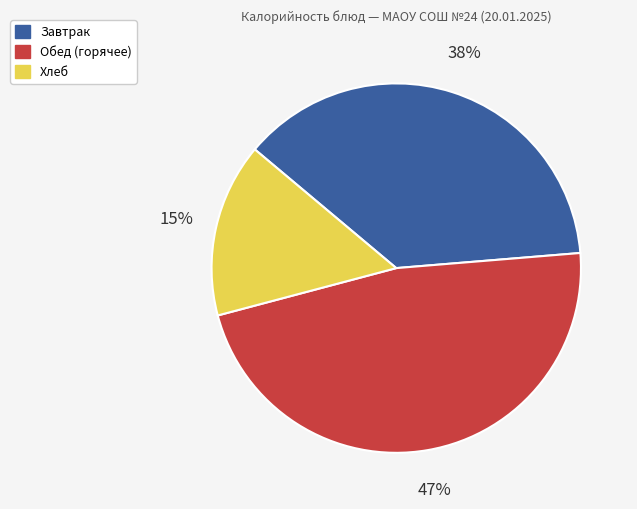

How many segments does this pie chart have?

3